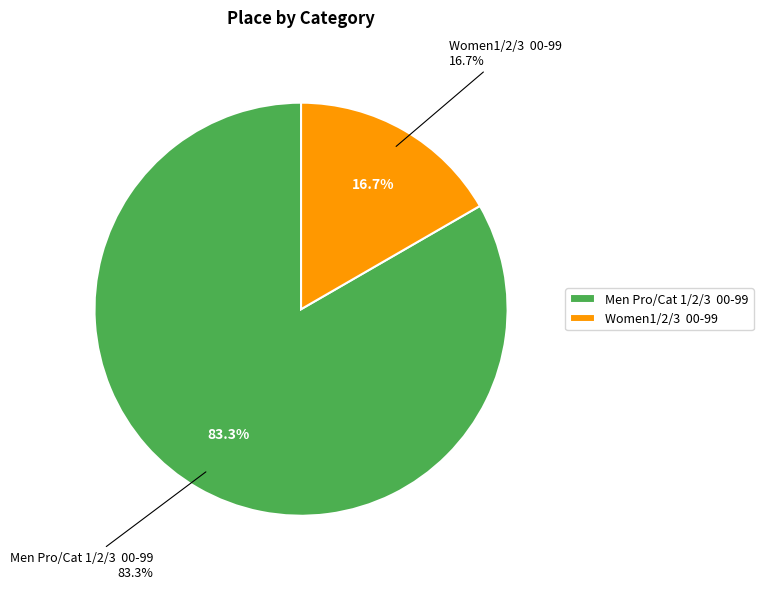

To the nearest percent, what portion does Men Pro/Cat 1/2/3  00-99 represent?

83%